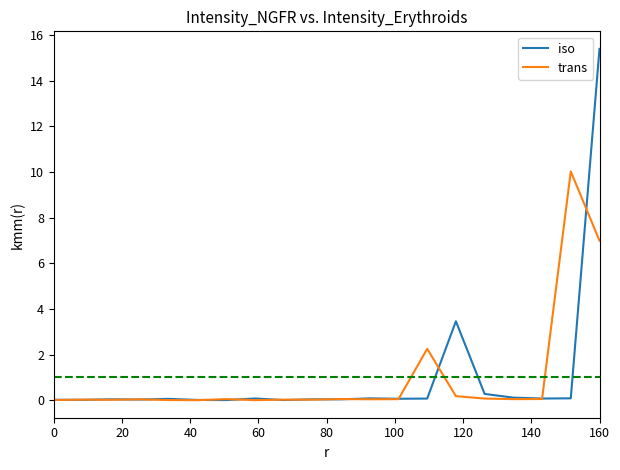

What is the sum of all iso values?

20.0